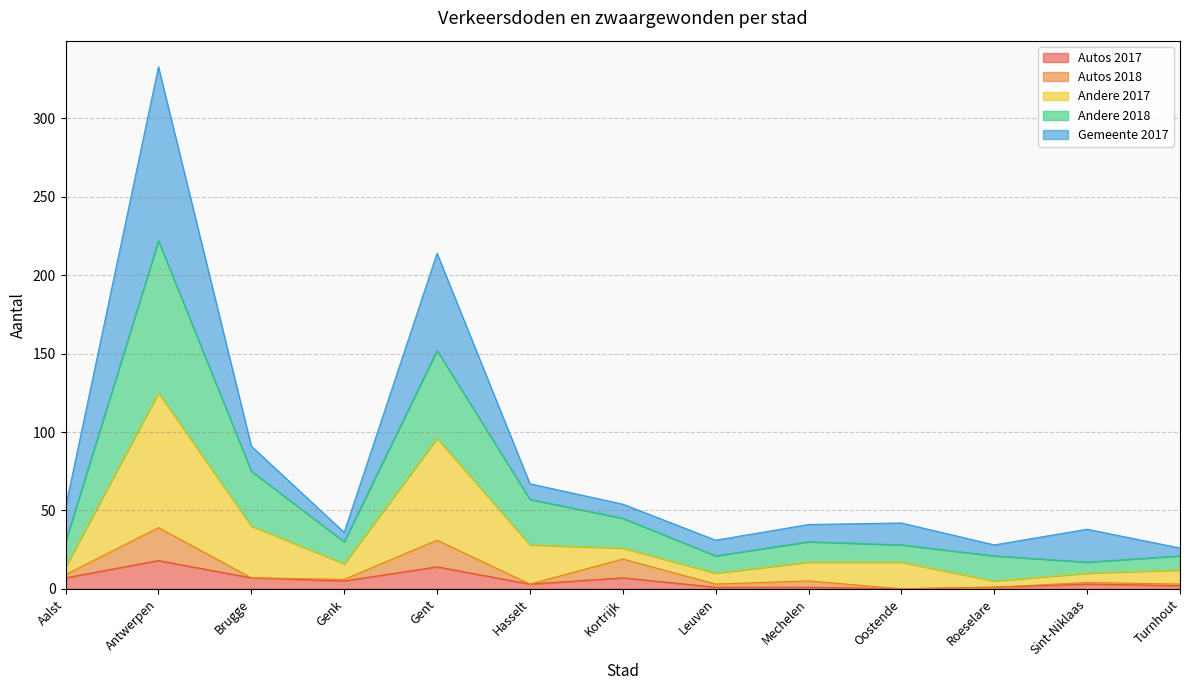

What is the label of the 7th point from the right?

Kortrijk